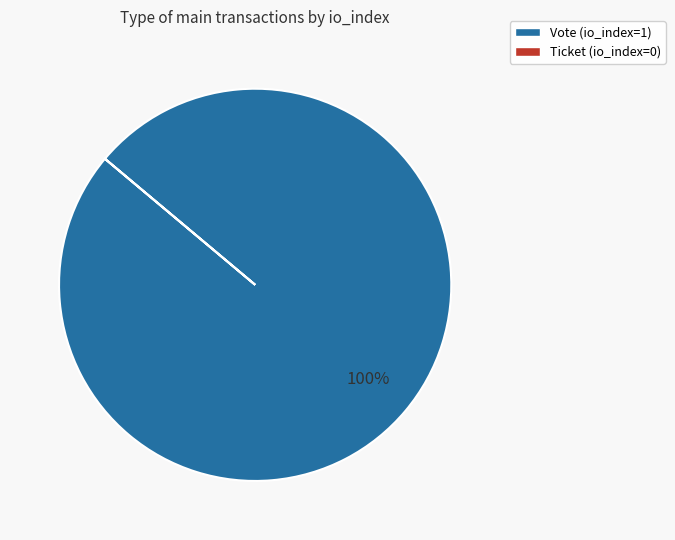

Which category has the biggest portion of the pie?

Vote